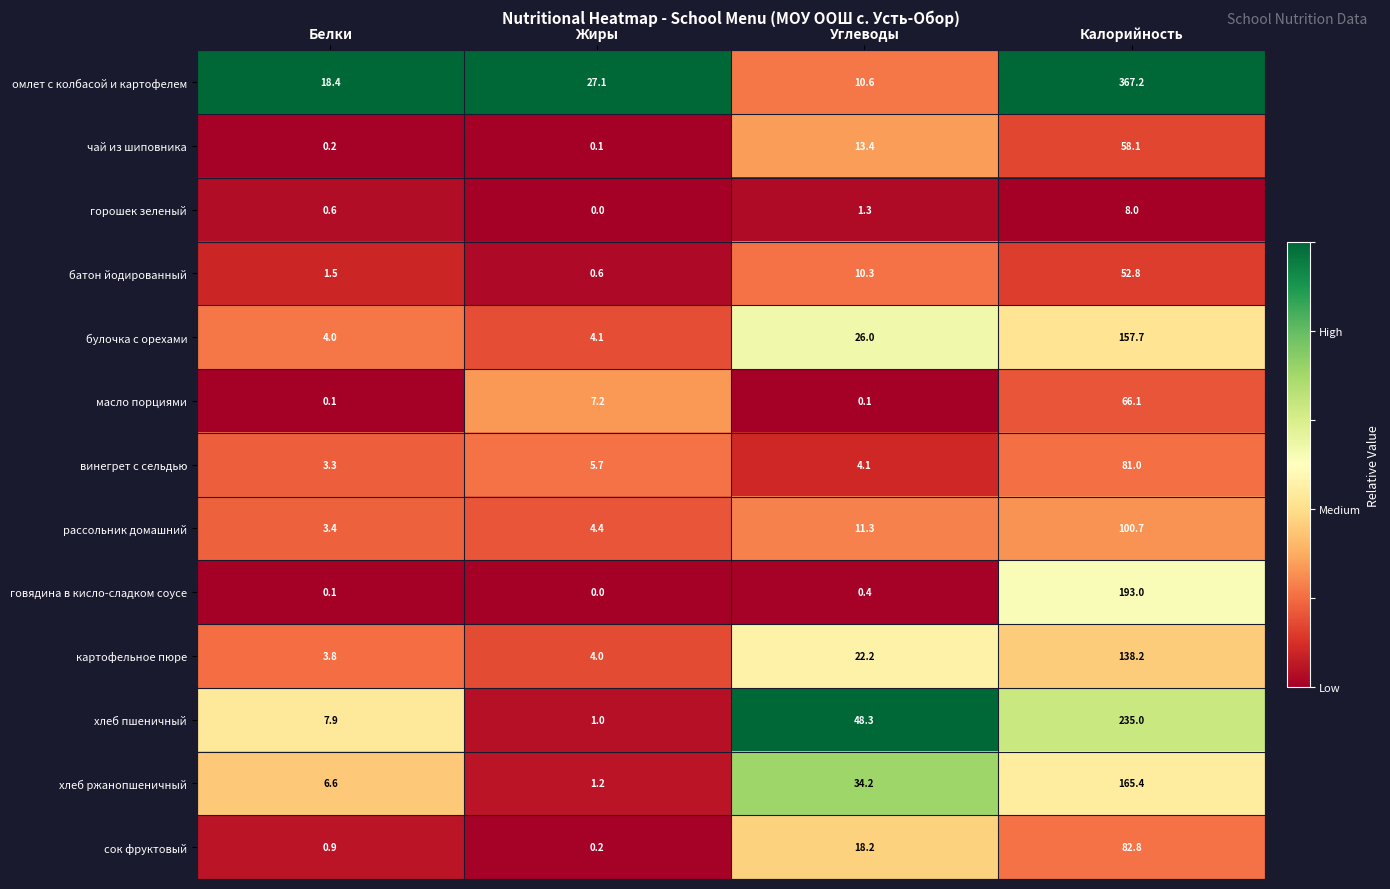

What is the greatest value displayed?

367.2